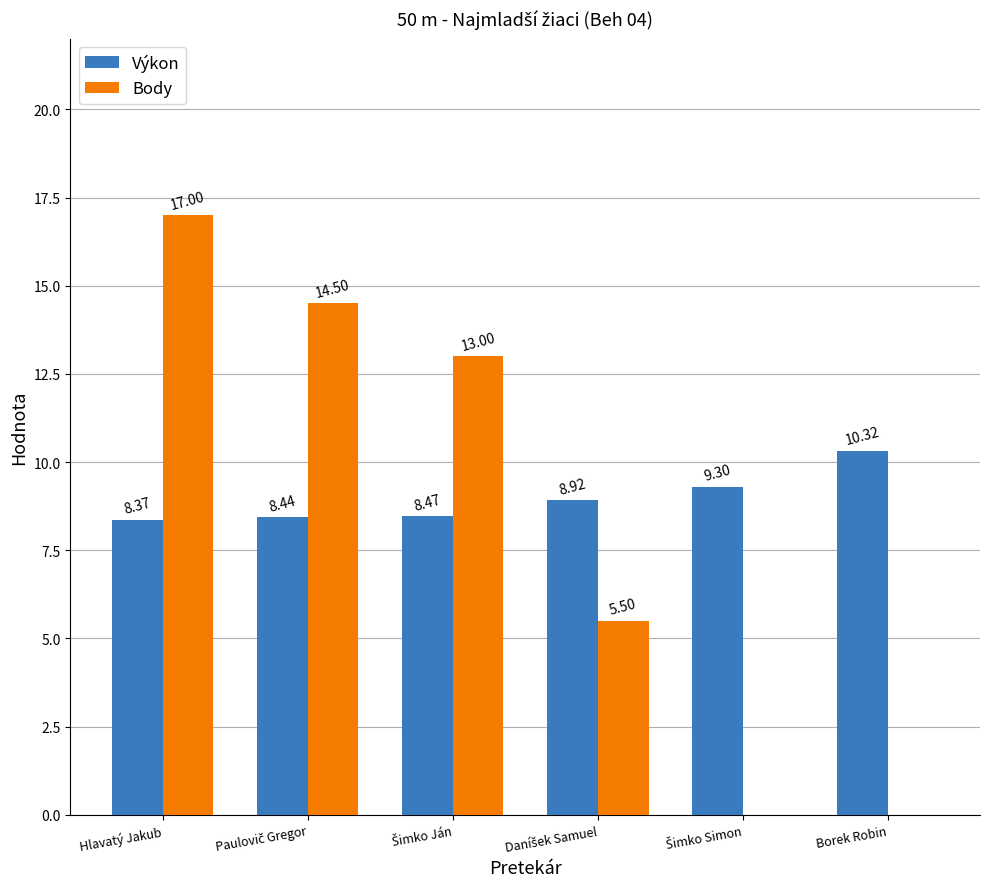

What is the average value of the Body series?

8.3